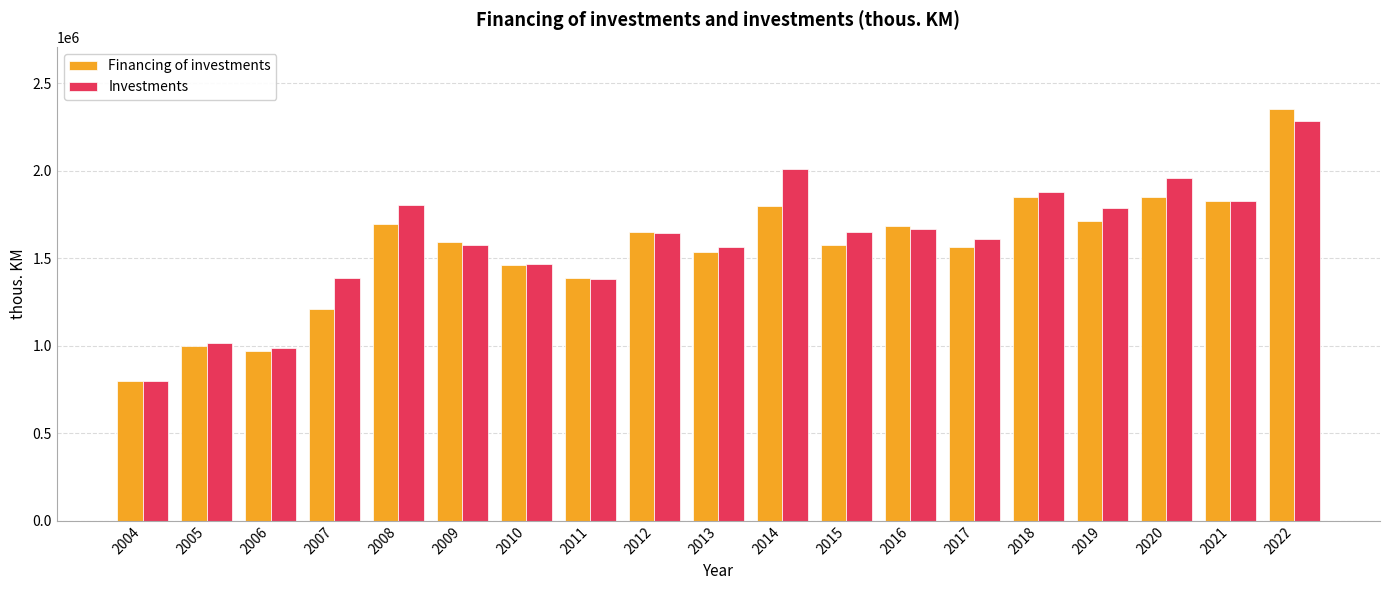

At which category is the sum across all series the highest?

2022